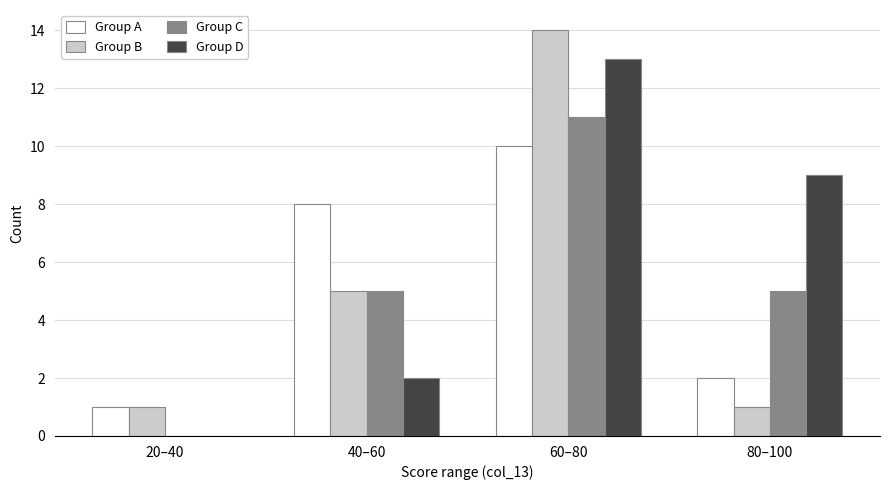

Reading right to left, list all the values displayed in this chart.

Group A: 80–100=2	60–80=10	40–60=8	20–40=1
Group B: 80–100=1	60–80=14	40–60=5	20–40=1
Group C: 80–100=5	60–80=11	40–60=5	20–40=0
Group D: 80–100=9	60–80=13	40–60=2	20–40=0